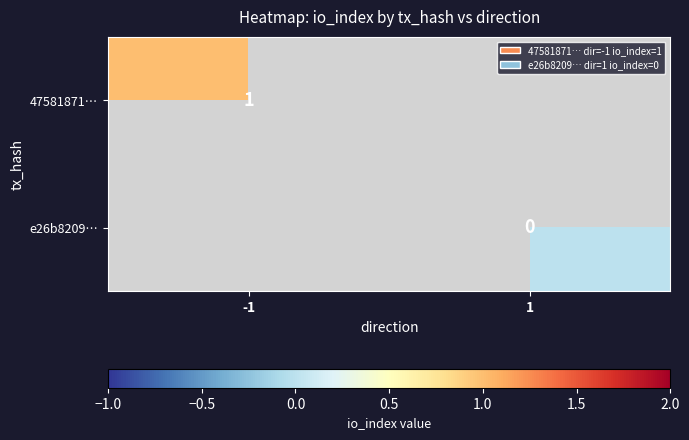

What is the maximum value shown in the chart?

1.0